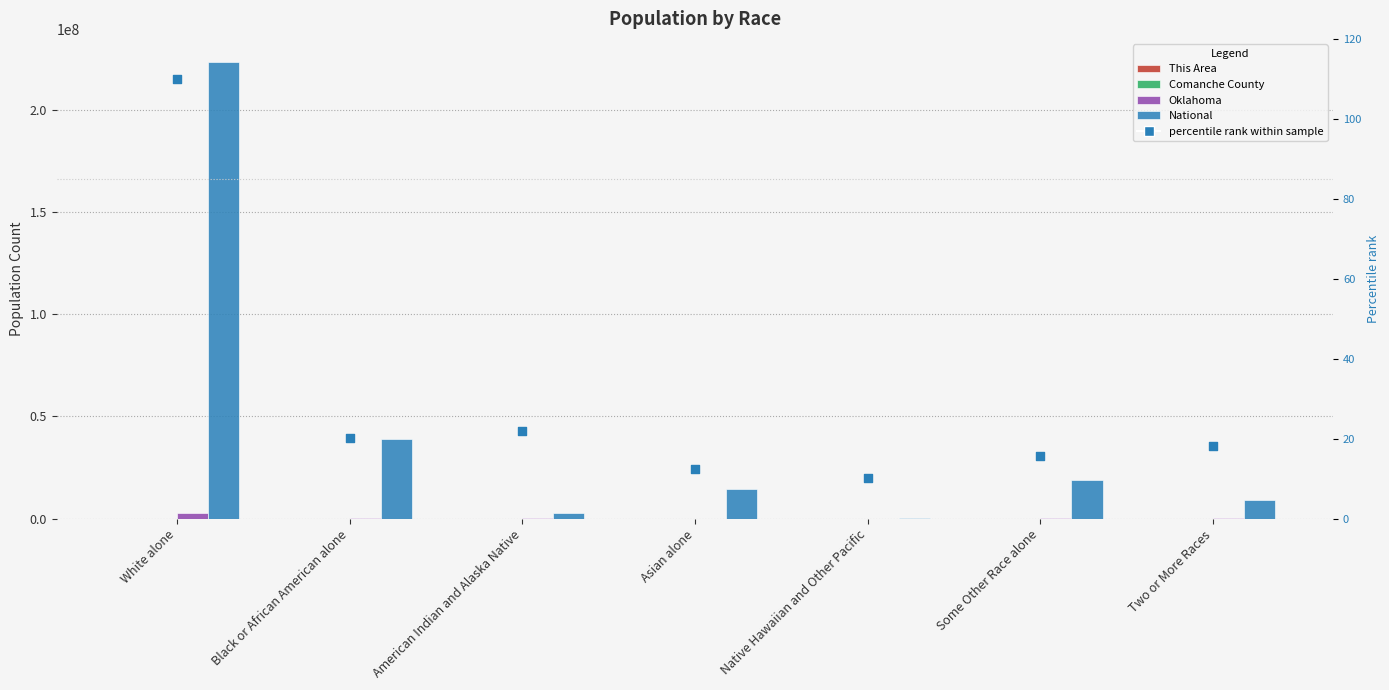

Which series has the widest spread of Y values?

National